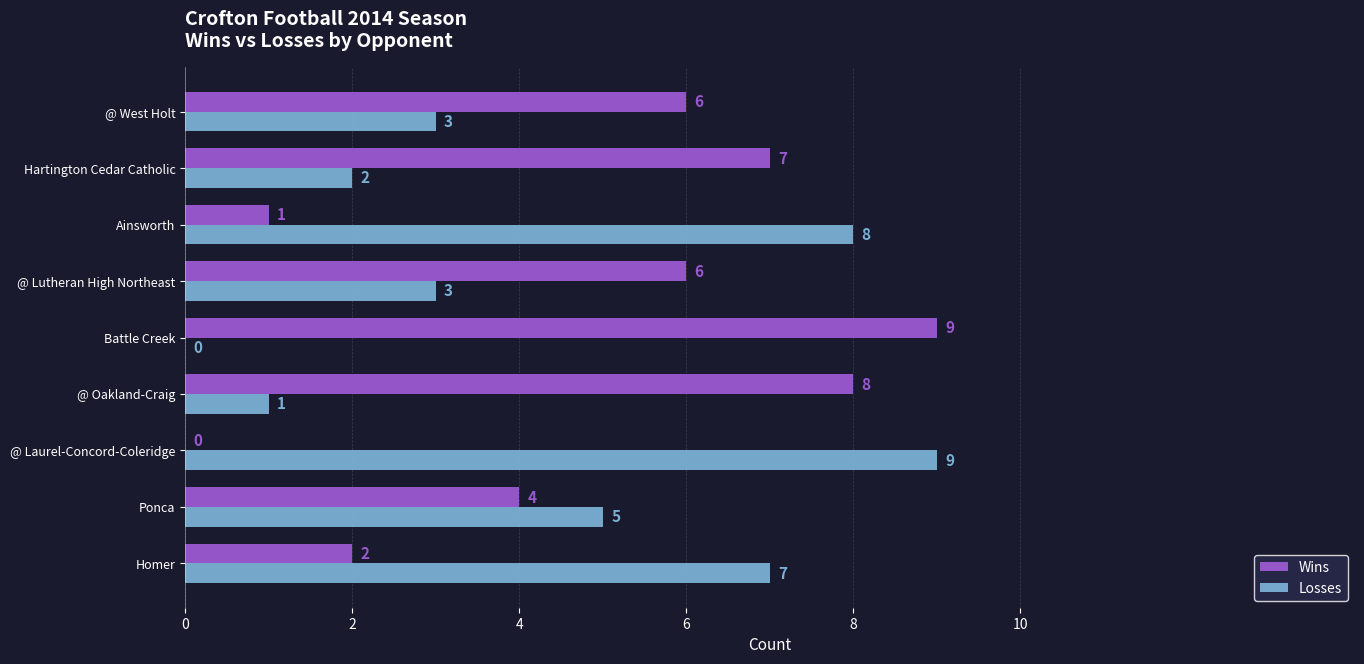

What is the approximate value of Losses at @ West Holt?

3